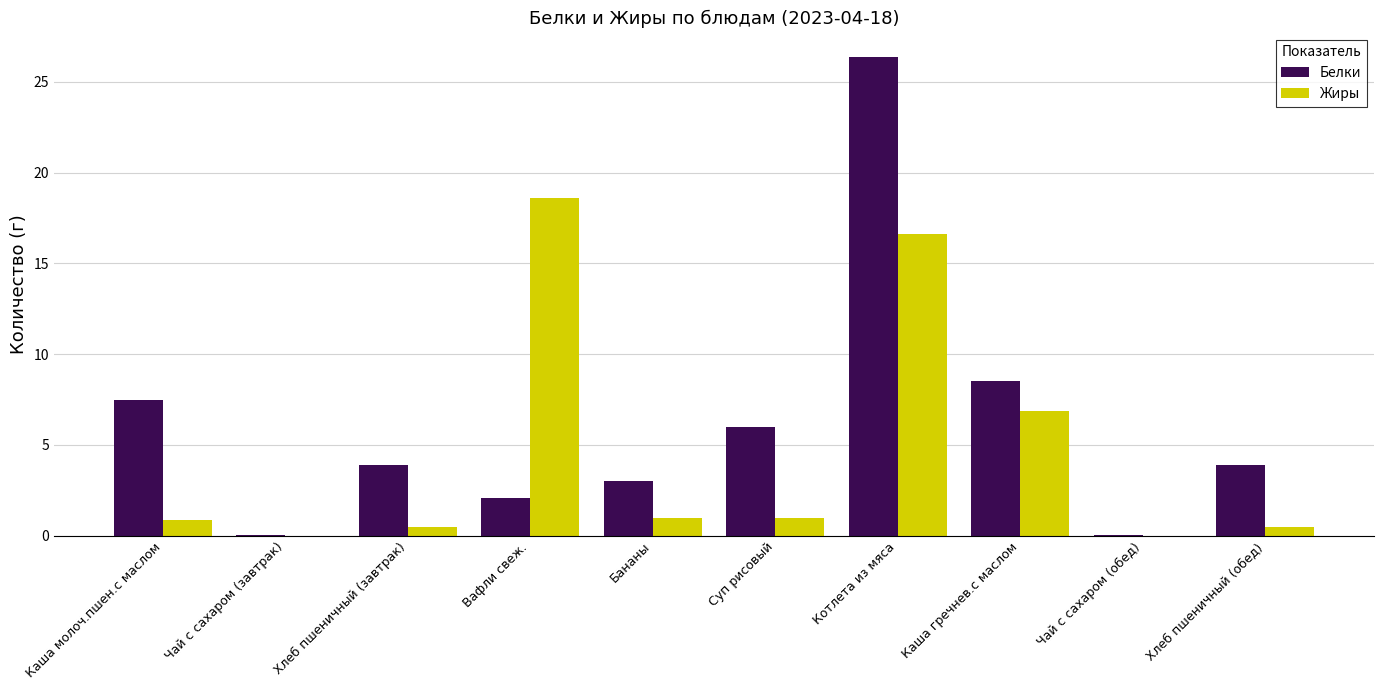

Which category has the highest value in the Белки series?

Котлета из мяса